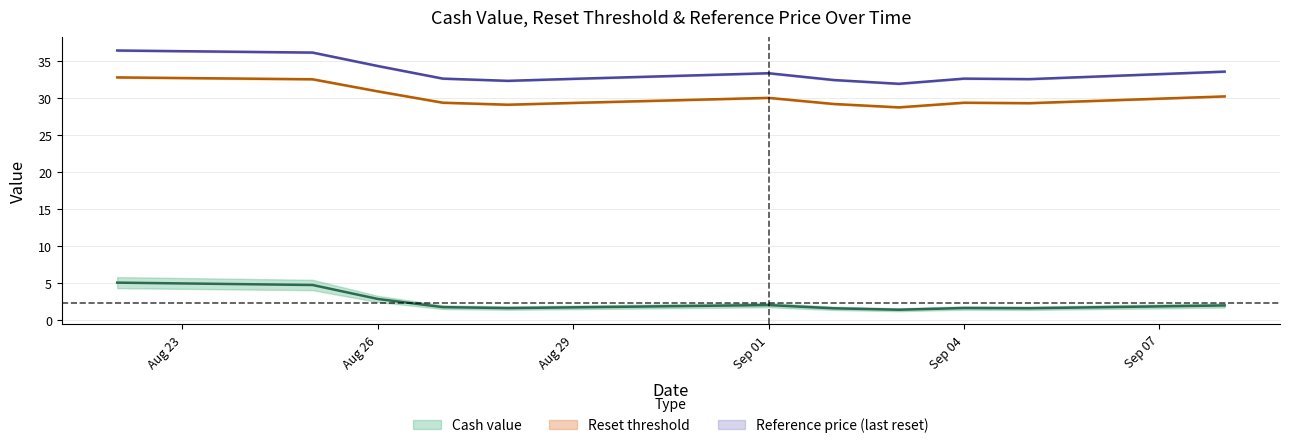

What is the difference between the Cash value values at 2025-08-27 and 2025-09-08?

0.2